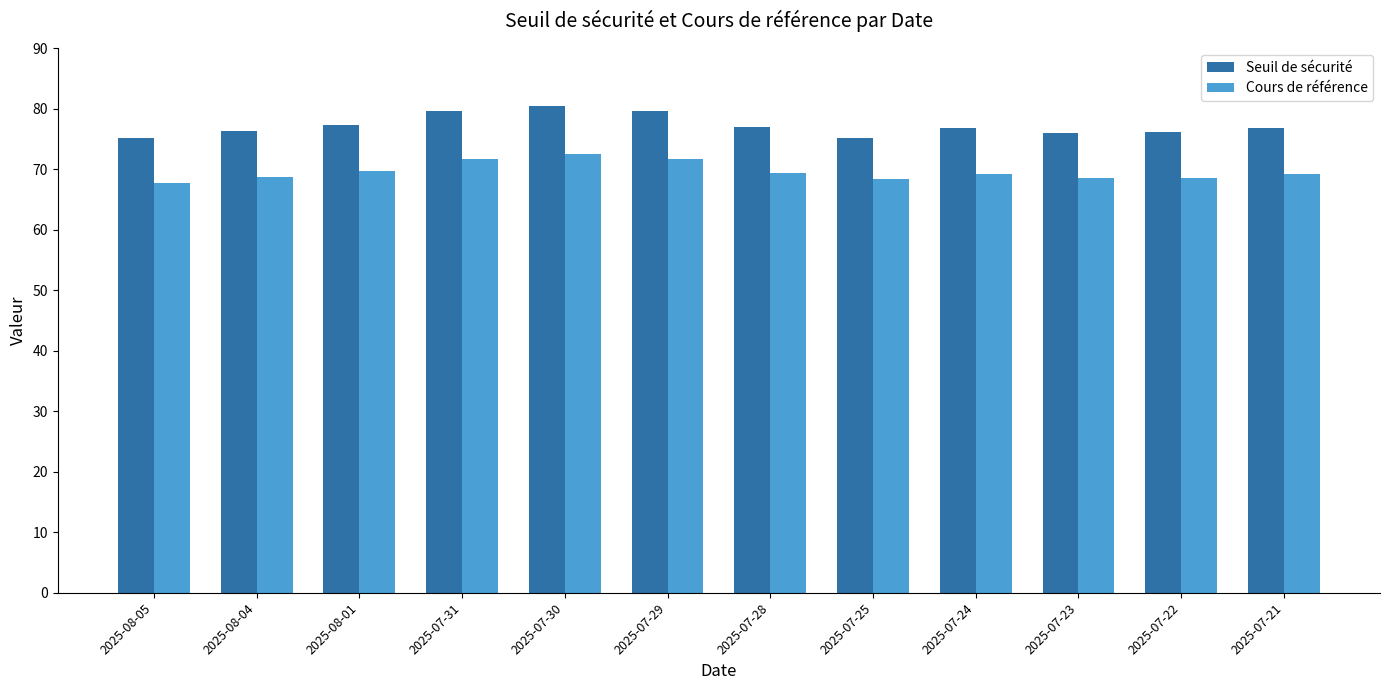

True or false: Cours de référence has a value of 107.1 at 2025-07-28.

False